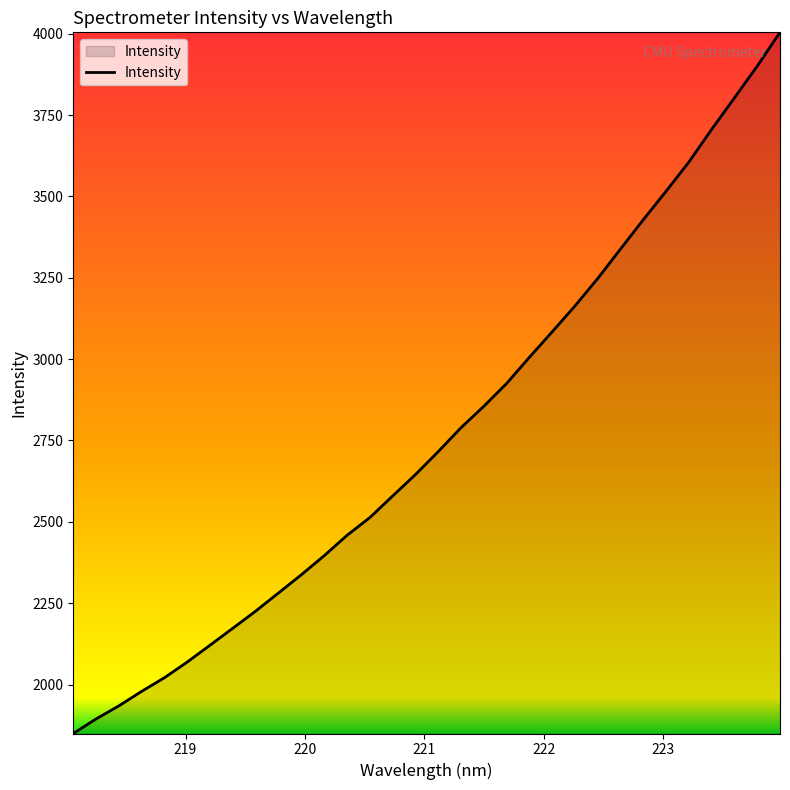

True or false: the data has more than 2 interior local peaks.

False